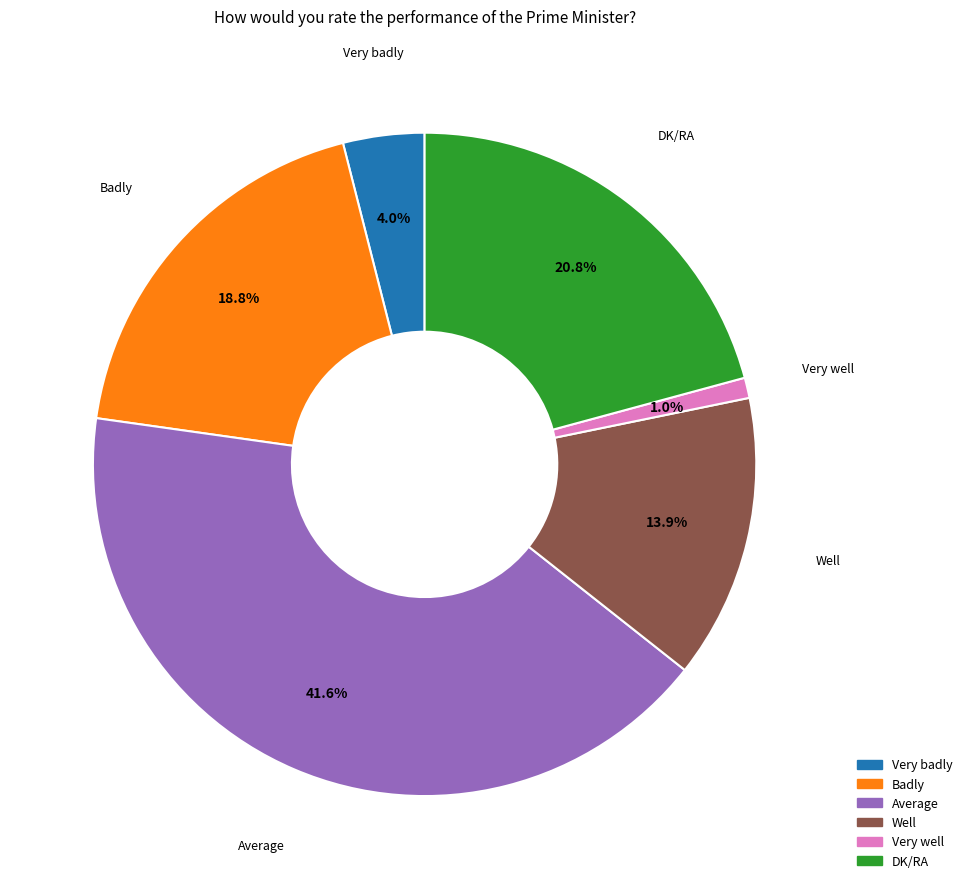

Between Badly and Well, which is larger?

Badly